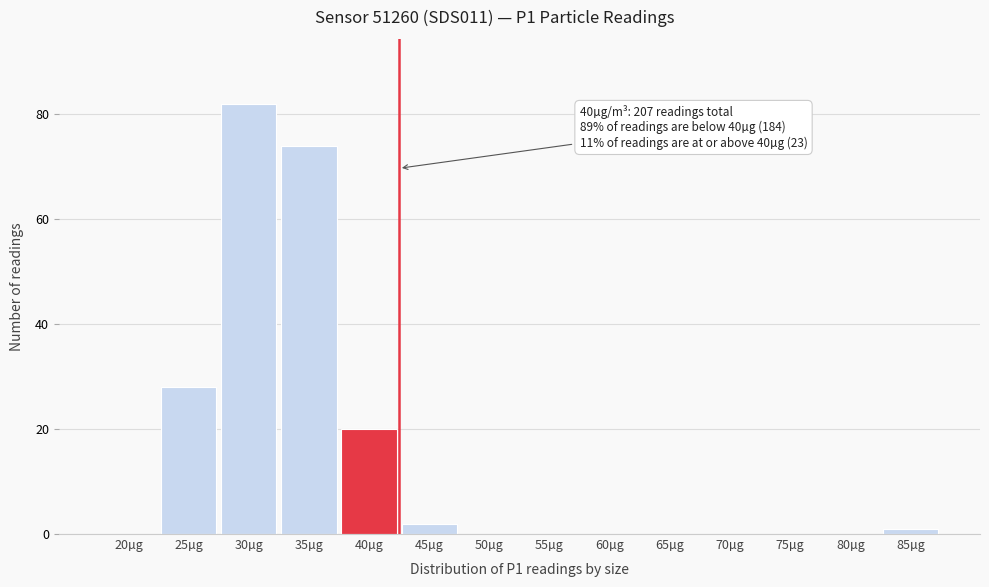

Reading right to left, transcribe all the data shown in this chart.

85µg=1	80µg=0	75µg=0	70µg=0	65µg=0	60µg=0	55µg=0	50µg=0	45µg=2	40µg=20	35µg=74	30µg=82	25µg=28	20µg=0